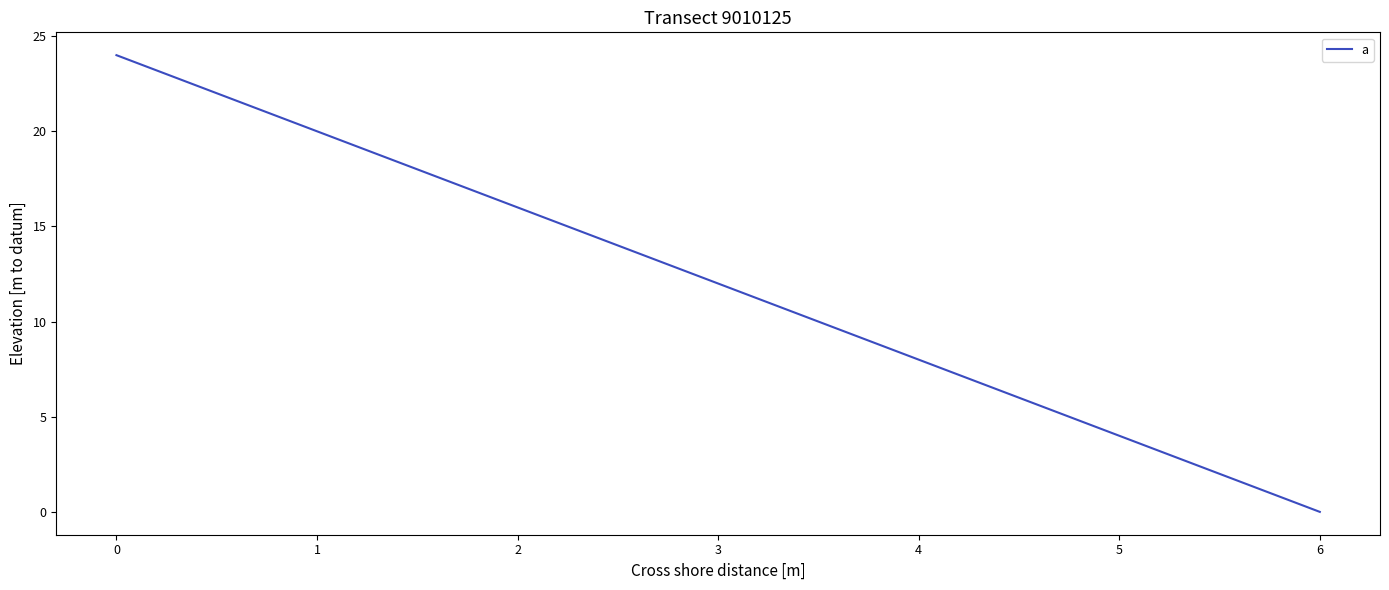

Rank the categories by value from lowest to highest.

6, 5, 4, 3, 2, 1, 0